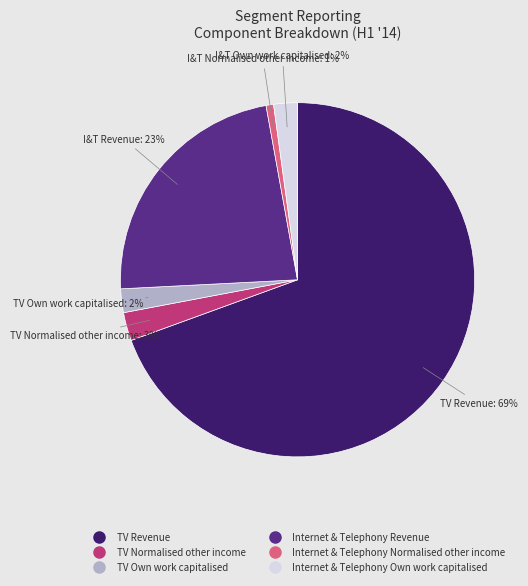

To the nearest percent, what is the difference between the Internet & Telephony Revenue and Internet & Telephony Own work capitalised slice percentages?

21%